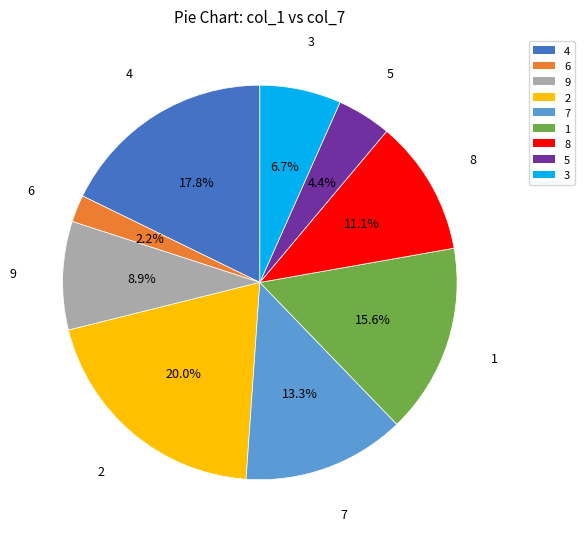

What is the total percentage of 4 and 9?

26.7%